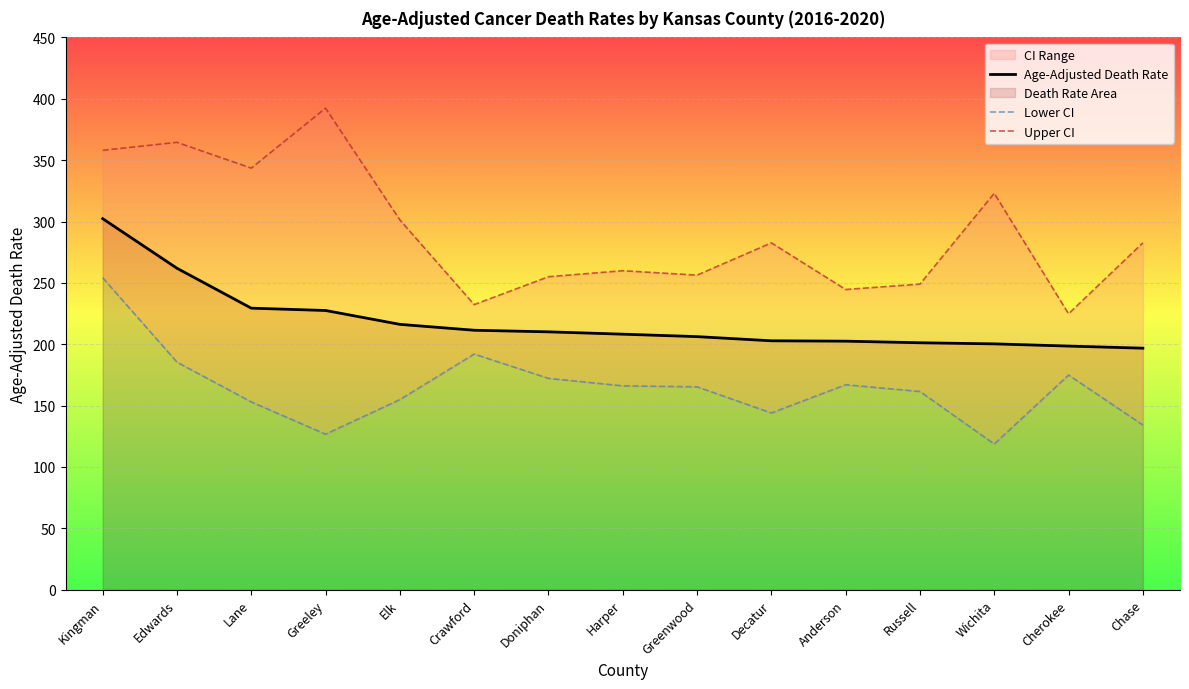

True or false: Age-Adjusted Death Rate and Upper CI intersect in this chart.

False